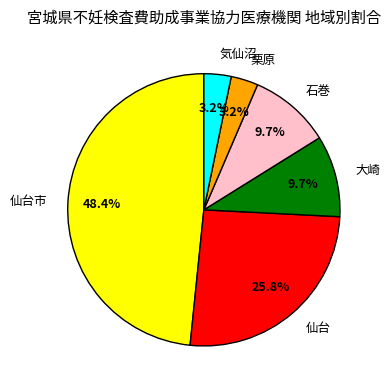

To the nearest percent, what is the average slice percentage?

17%